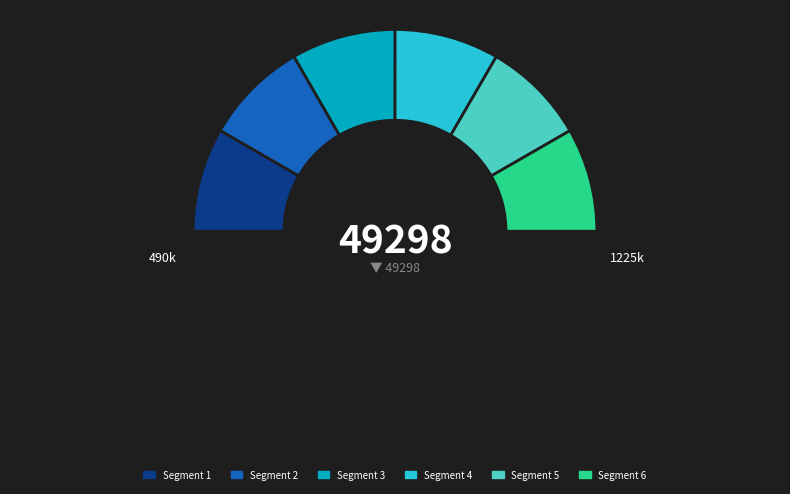

Is there any slice that represents more than half of the pie?

No